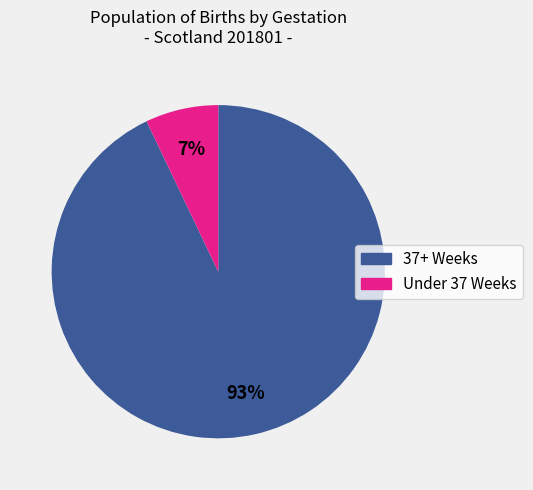

Is there a majority slice in this chart?

Yes